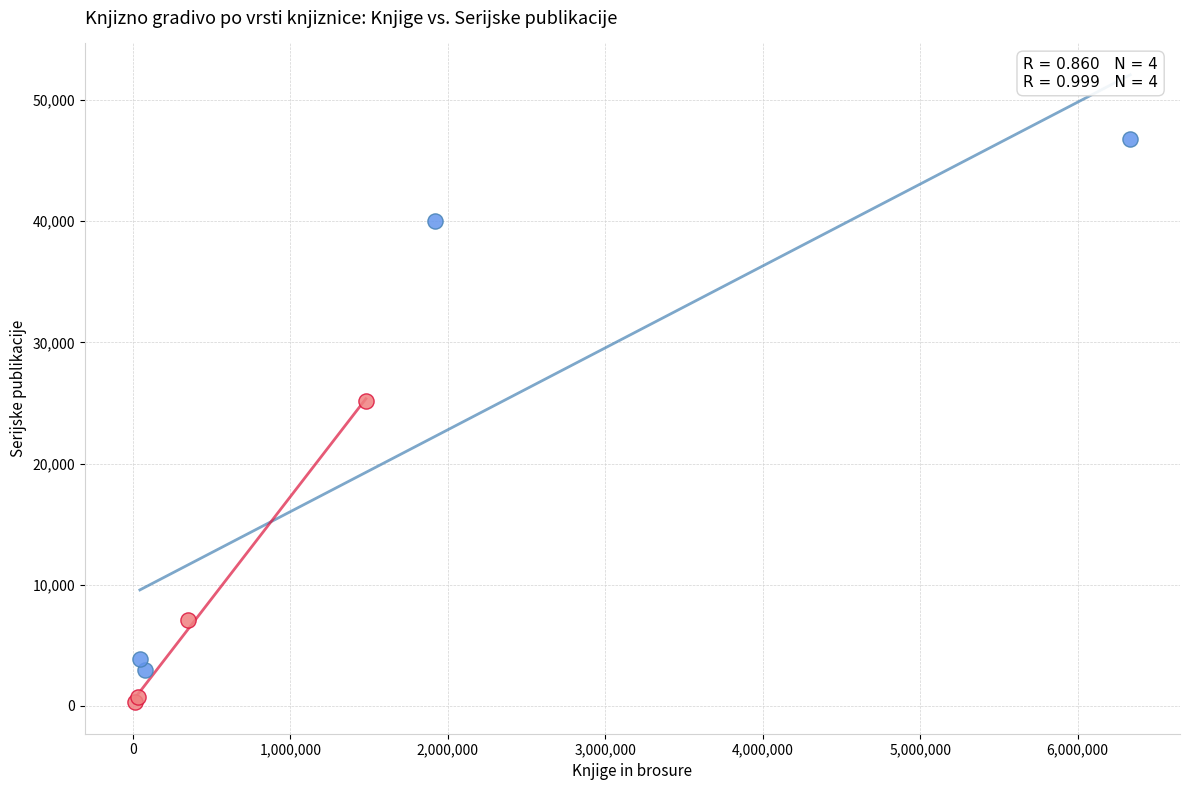

Which series contains the highest Y value?

Knjizno gradivo - skupaj